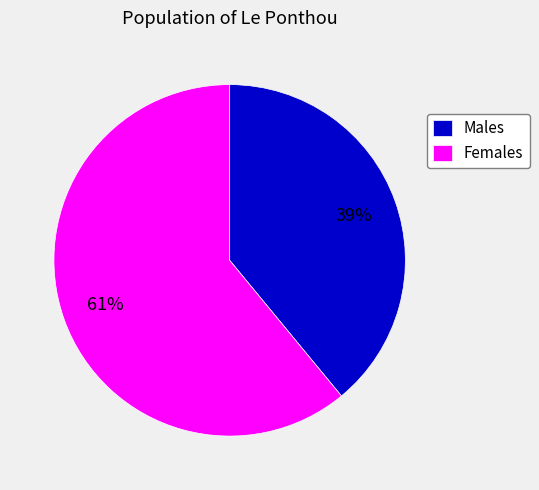

Do Females and Males together represent more than half of the pie?

Yes